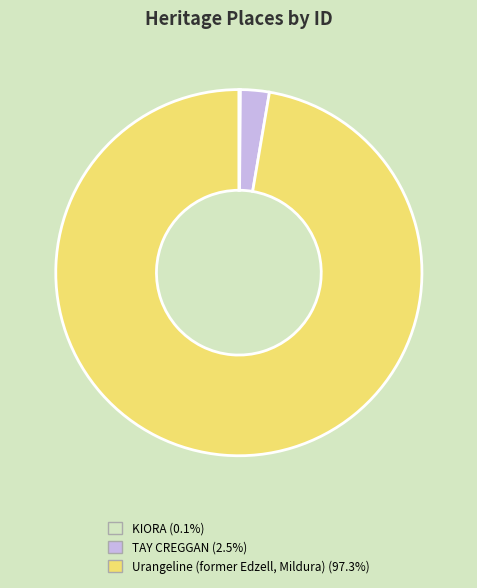

What is the largest slice in the pie chart?

Urangeline (former Edzell, Mildura)